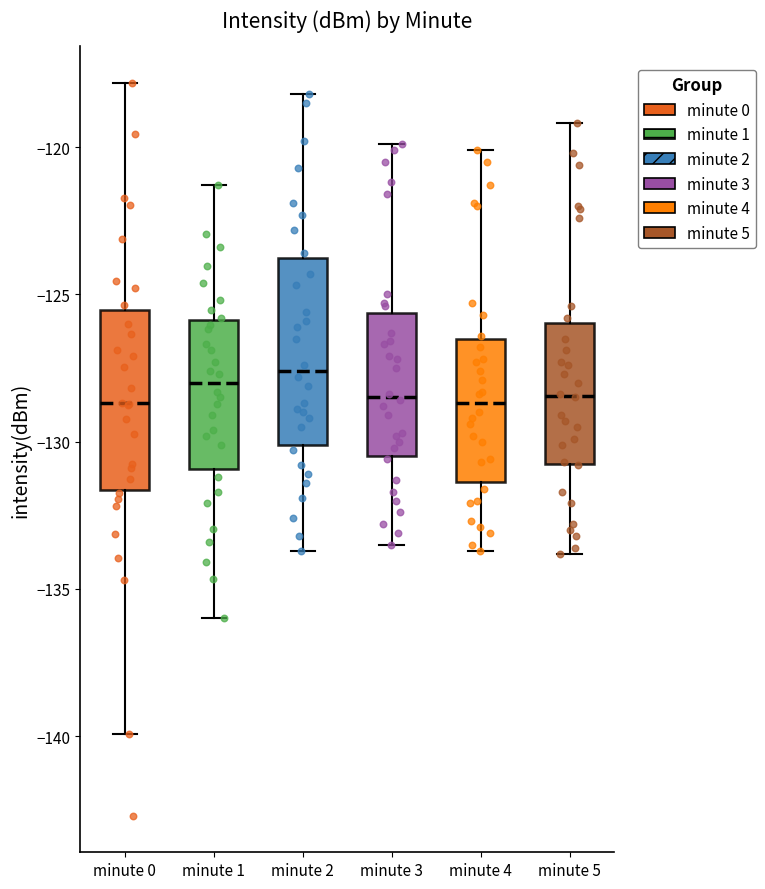

Reading left to right, transcribe this box plot: for each box, give where its median line is, the range the box spans, and where its two whiskers end, as read against the y-axis. The values are not printed on the chart, so give them approximately, as read against the axis.

minute 0: median -128.5, box -131.5 to -125.5, whiskers -140.0 to -118.0
minute 1: median -128.0, box -131.0 to -126.0, whiskers -136.0 to -121.5
minute 2: median -127.5, box -130.0 to -124.0, whiskers -133.5 to -118.0
minute 3: median -128.5, box -130.5 to -125.5, whiskers -133.5 to -120.0
minute 4: median -128.5, box -131.5 to -126.5, whiskers -133.5 to -120.0
minute 5: median -128.5, box -131.0 to -126.0, whiskers -134.0 to -119.0